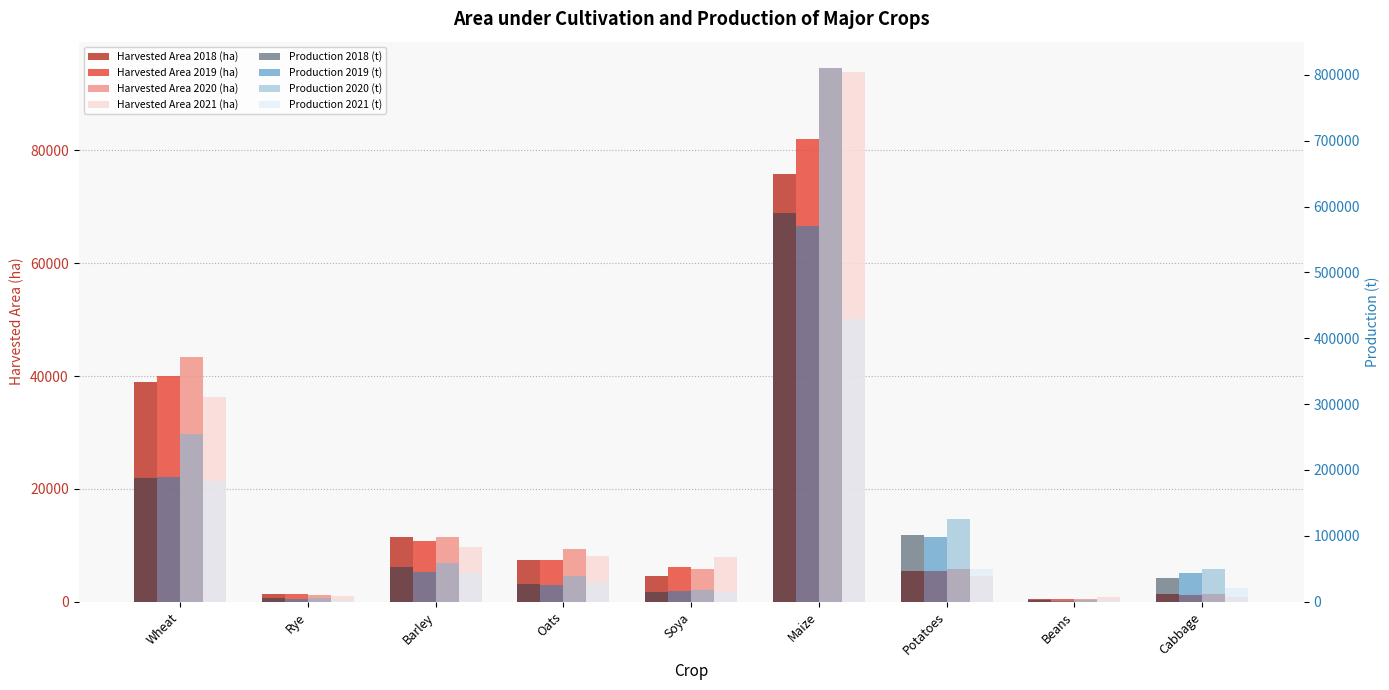

What is the sum of the Harvested Area 2020 (ha) values at Wheat and Cabbage?

44714.5